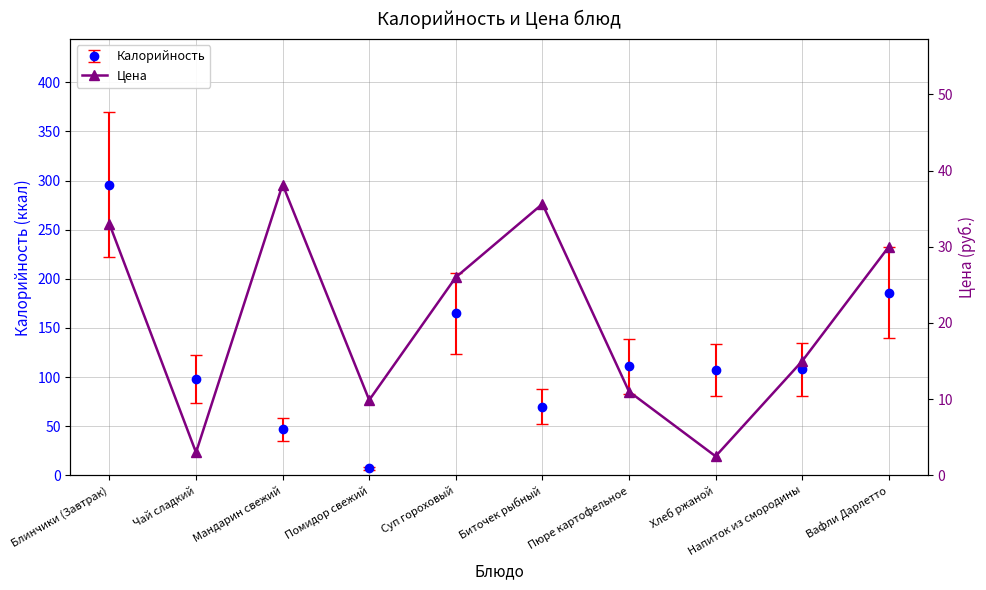

At which label does the data first exceed 26?

Блинчики (Завтрак)